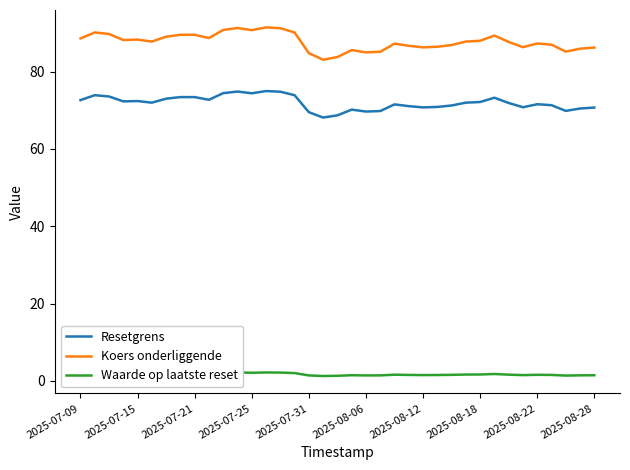

What is the greatest value displayed?

91.4